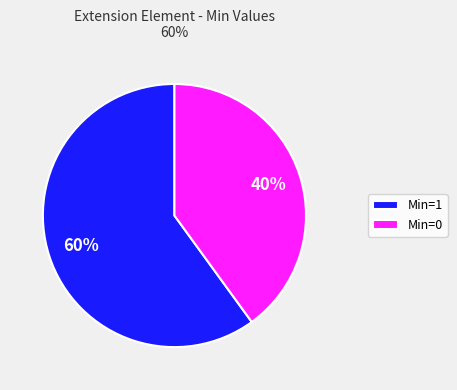

True or false: Min=1 accounts for 60% of the total.

True